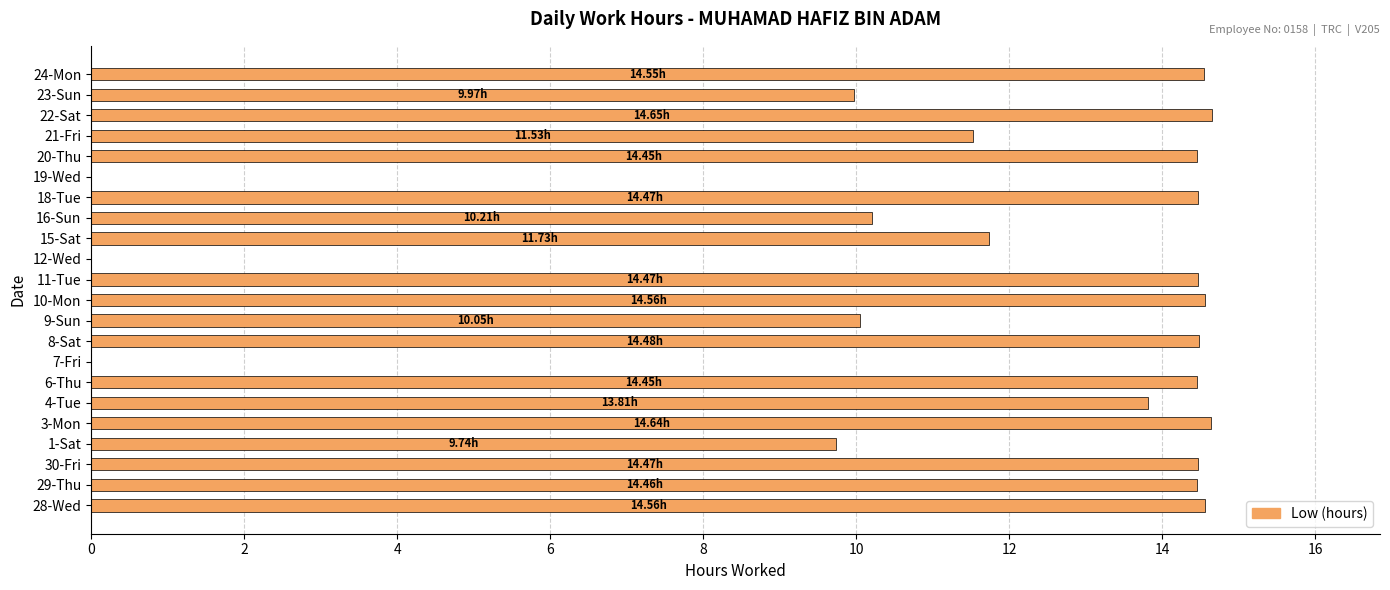

What is the sum of the values at 18-Tue and 16-Sun?

24.7